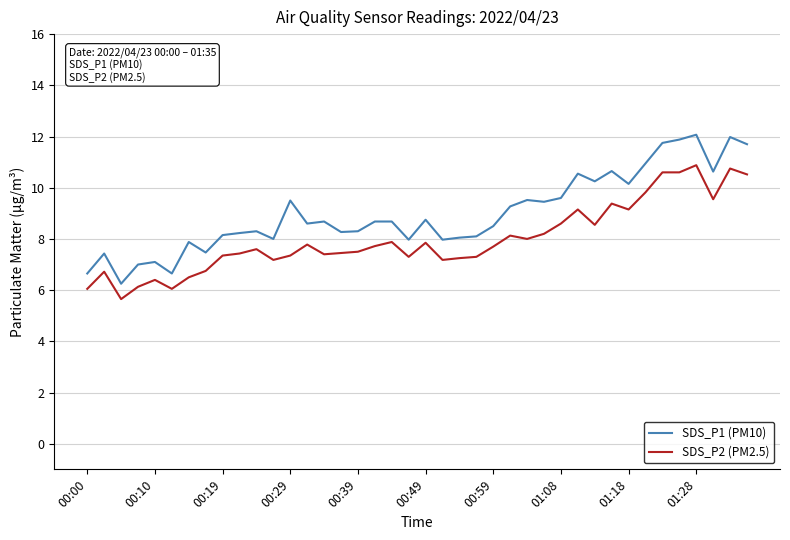

Rank the series by their maximum value, from lowest to highest.

SDS_P2 (PM2.5), SDS_P1 (PM10)